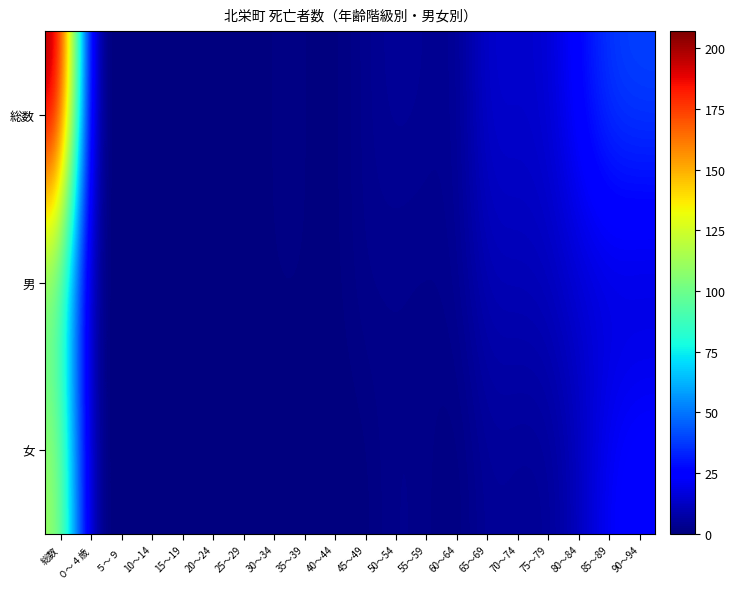

Count the number of data series in this chart.

3